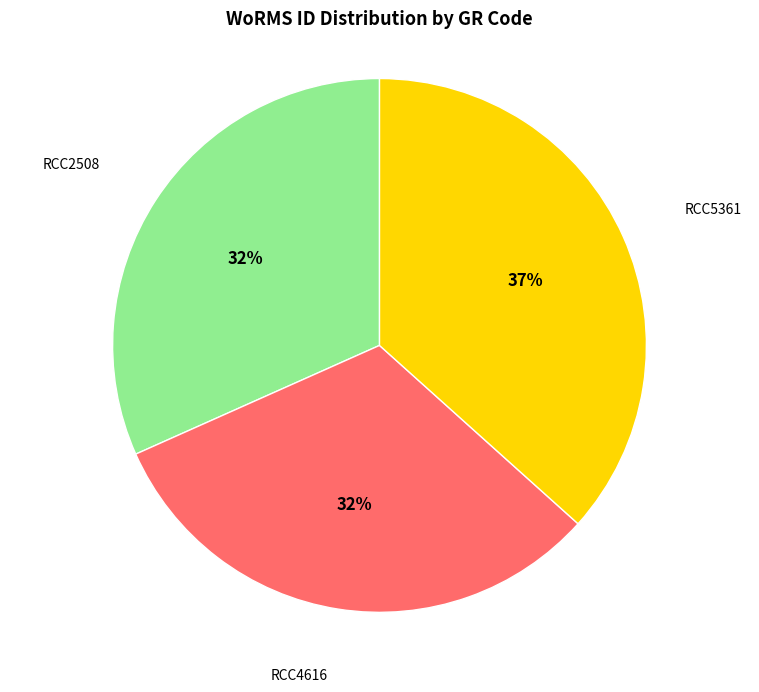

Does any single category account for the majority?

No